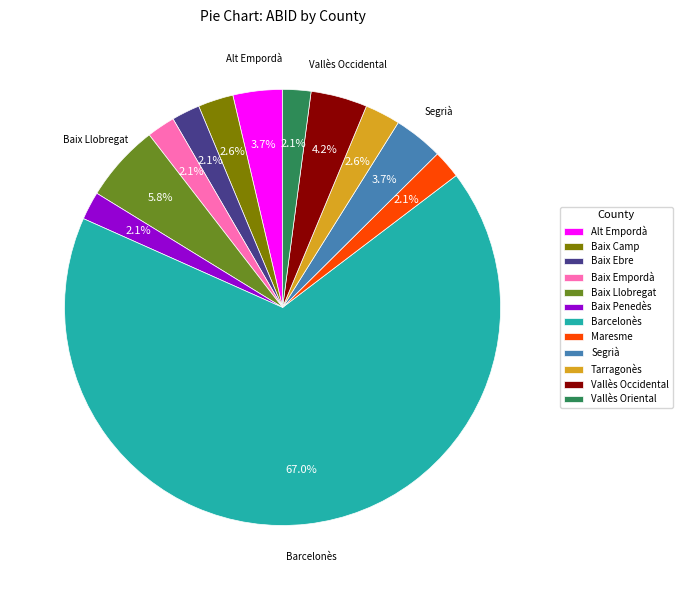

Which has a higher value, Baix Camp or Vallès Occidental?

Vallès Occidental